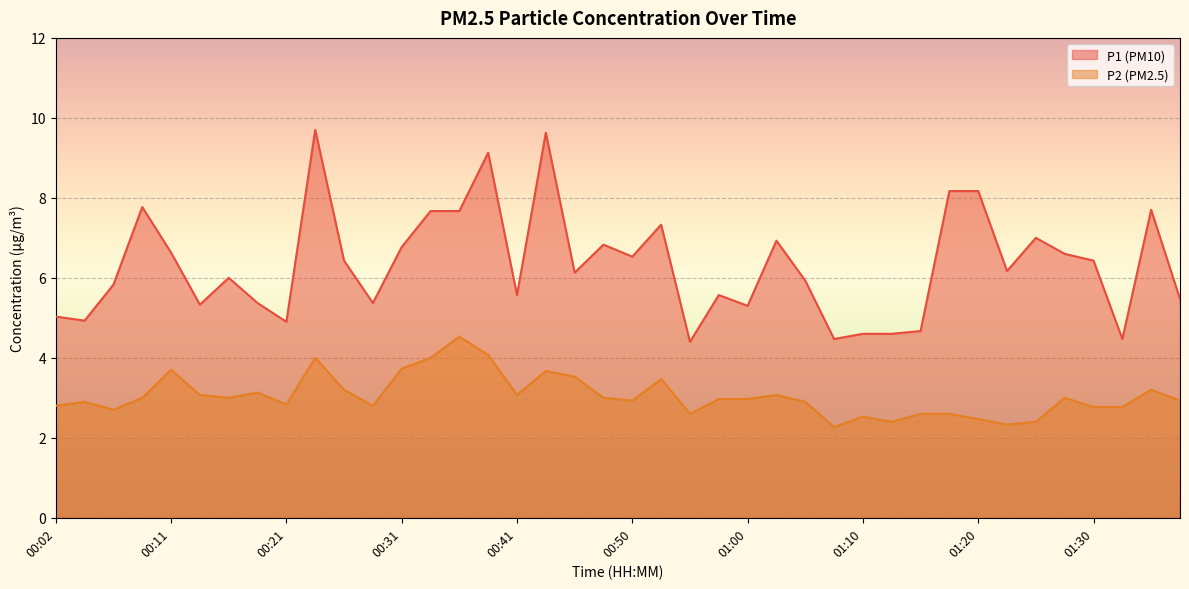

What is the sum of all P2 values?

121.9